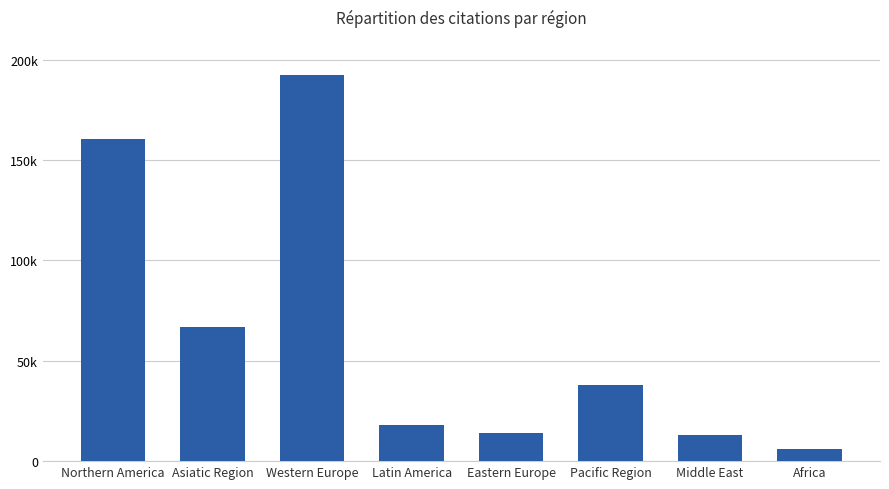

Are the bars horizontal?

No